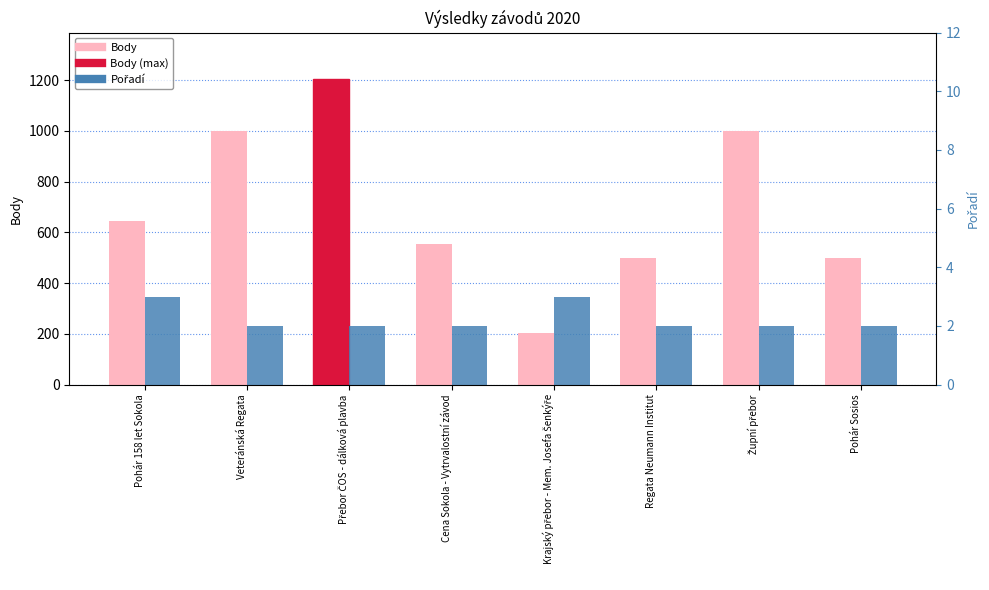

What is the label of the 8th bar from the left?

Pohár Sosios